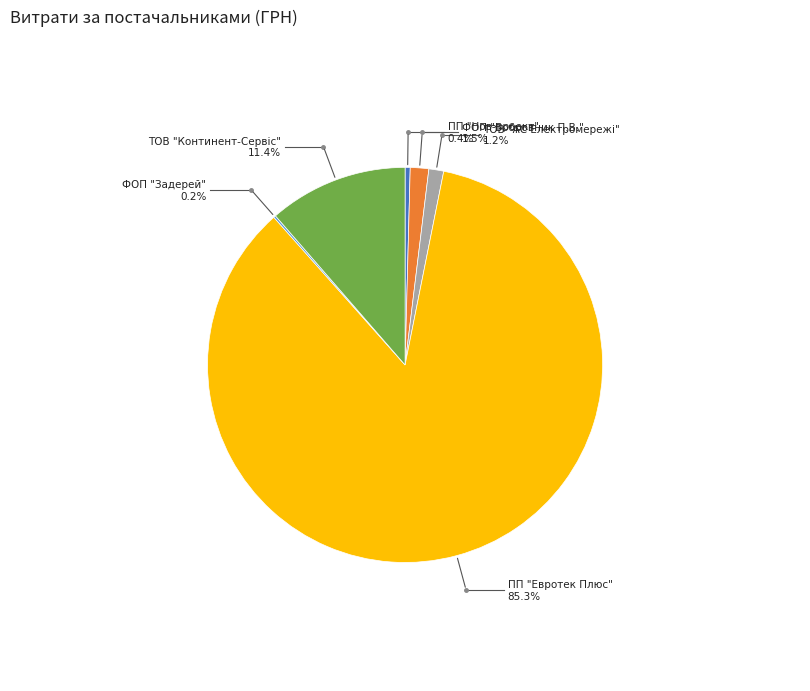

What percentage do ФОП "Задерей" and ПП "Нов-проект" together represent?

0.6%